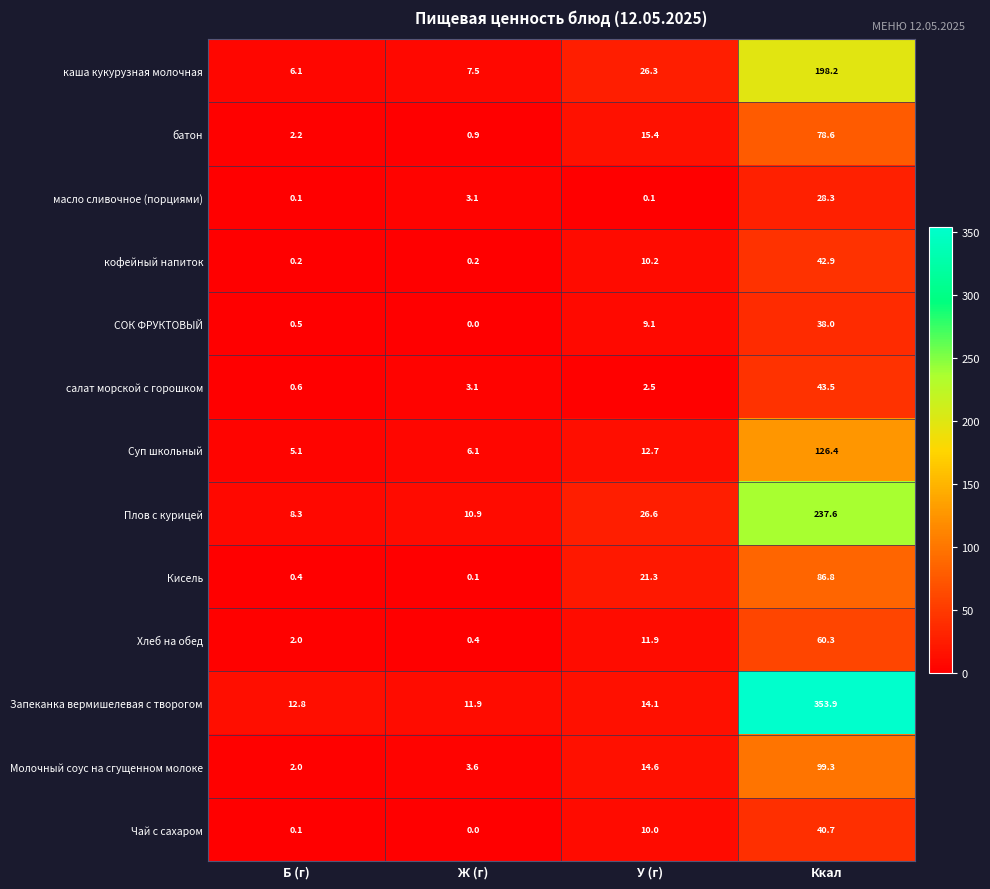

What is the sum of all масло сливочное (порциями) values?

31.6